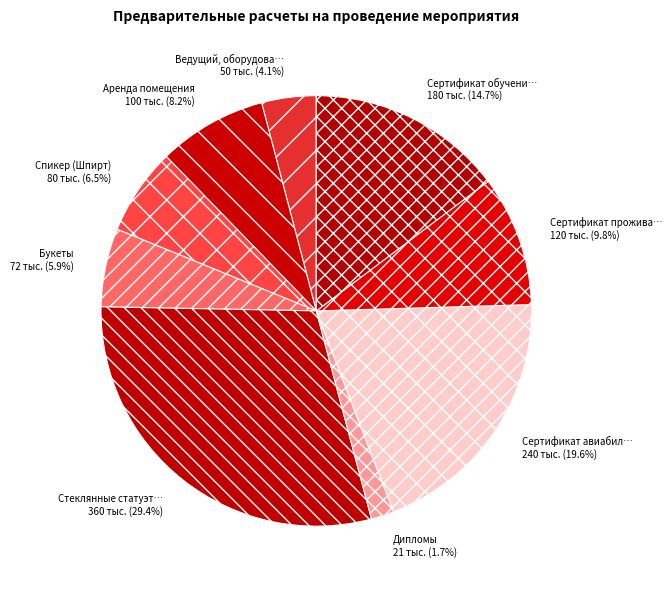

How many slices are in this pie chart?

9